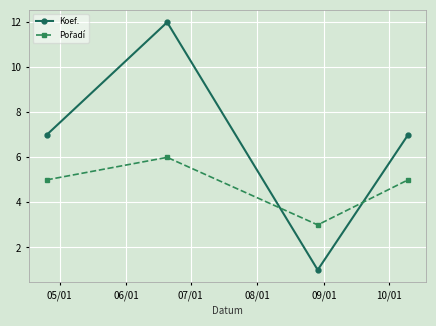

Is this an area chart (filled region under the line)?

No